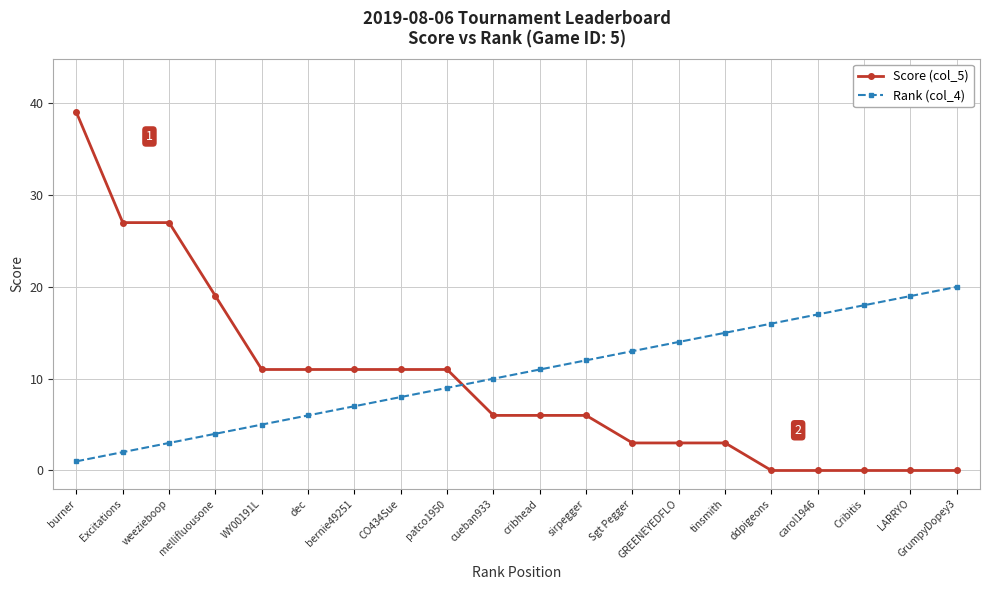

Which series has the widest spread of values?

Score (col_5)